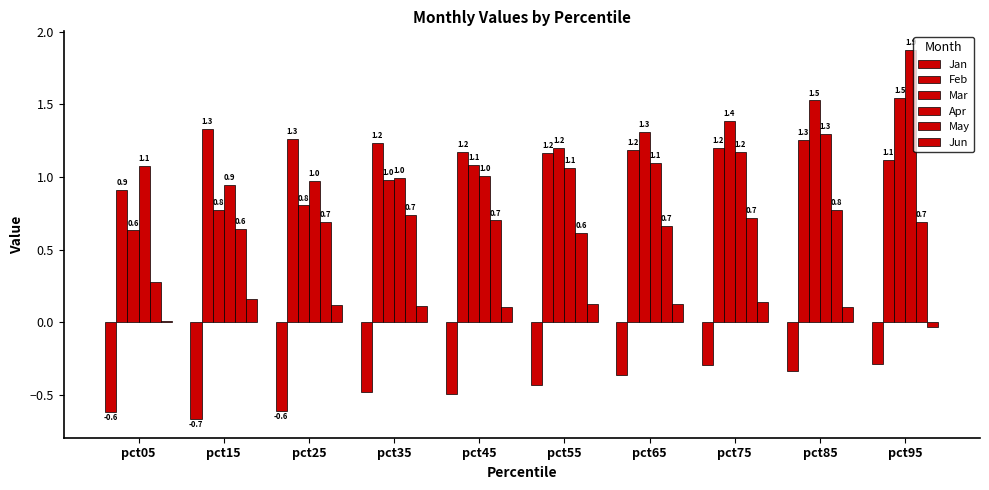

Reading left to right, extract all data points from this chart.

Jan: pct05=-0.6	pct15=-0.7	pct25=-0.6	pct35=-0.5	pct45=-0.5	pct55=-0.4	pct65=-0.4	pct75=-0.3	pct85=-0.3	pct95=-0.3
Feb: pct05=0.9	pct15=1.3	pct25=1.3	pct35=1.2	pct45=1.2	pct55=1.2	pct65=1.2	pct75=1.2	pct85=1.3	pct95=1.1
Mar: pct05=0.6	pct15=0.8	pct25=0.8	pct35=1.0	pct45=1.1	pct55=1.2	pct65=1.3	pct75=1.4	pct85=1.5	pct95=1.5
Apr: pct05=1.1	pct15=0.9	pct25=1.0	pct35=1.0	pct45=1.0	pct55=1.1	pct65=1.1	pct75=1.2	pct85=1.3	pct95=1.9
May: pct05=0.3	pct15=0.6	pct25=0.7	pct35=0.7	pct45=0.7	pct55=0.6	pct65=0.7	pct75=0.7	pct85=0.8	pct95=0.7
Jun: pct05=0.0	pct15=0.2	pct25=0.1	pct35=0.1	pct45=0.1	pct55=0.1	pct65=0.1	pct75=0.1	pct85=0.1	pct95=-0.0